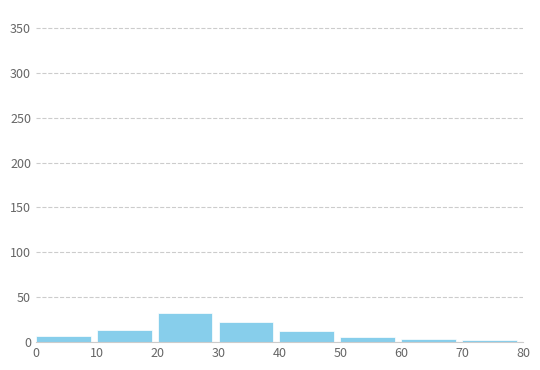

What is the sum of all values?

97